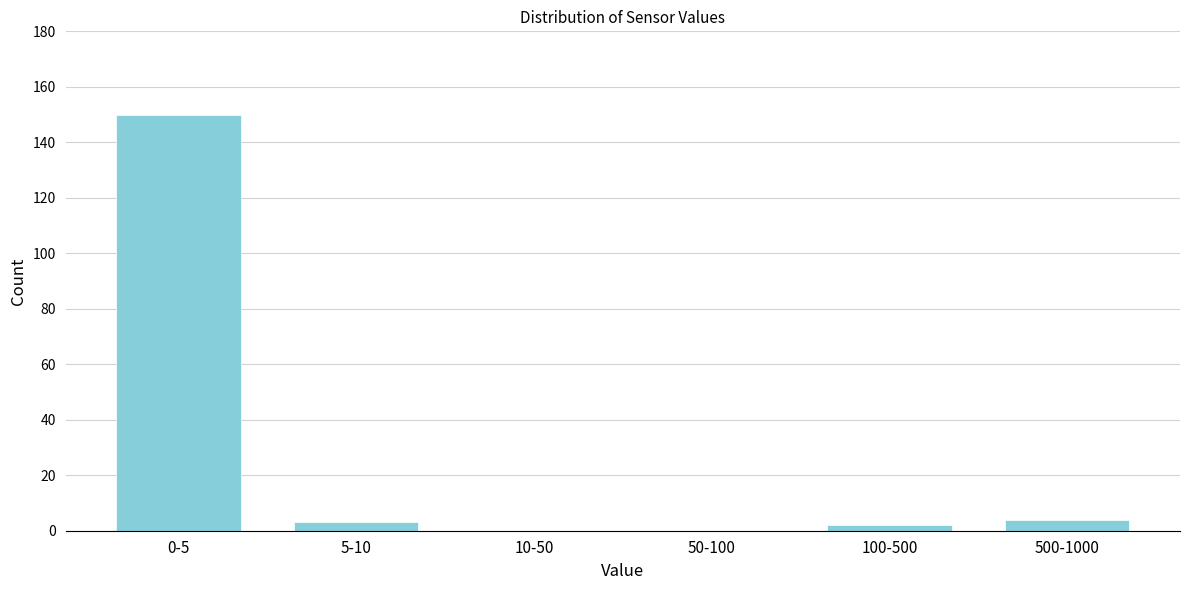

Reading left to right, what are all the values shown in this chart?

0-5=150	5-10=3	10-50=0	50-100=0	100-500=2	500-1000=4